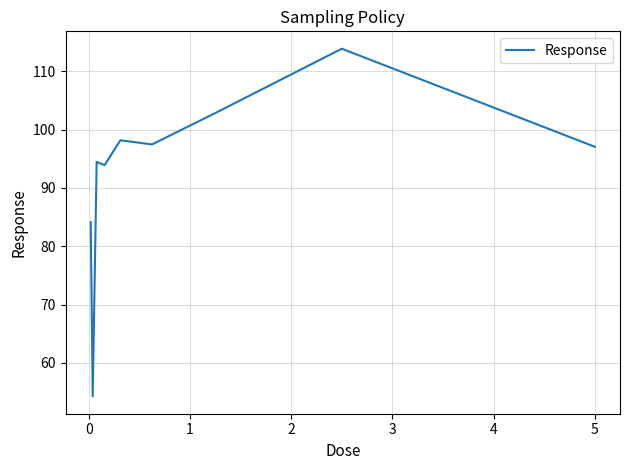

What is the minimum value shown in the chart?

54.3